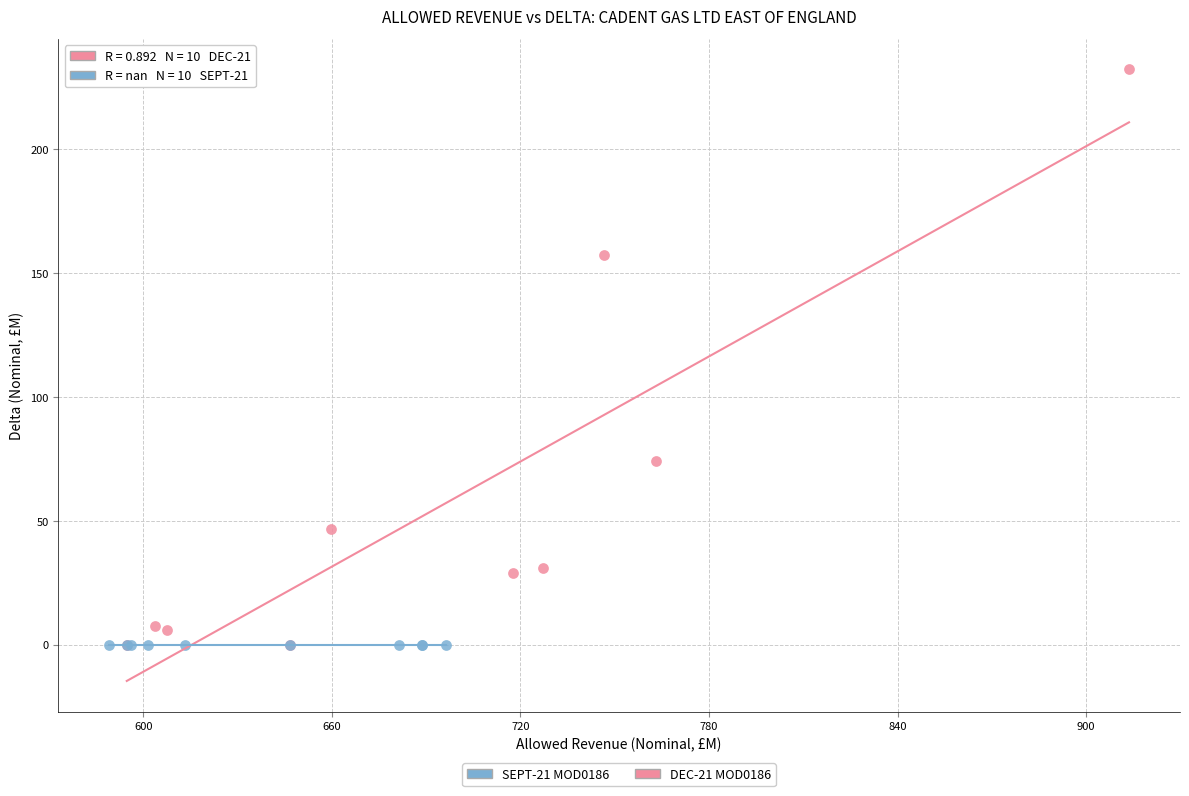

Which series reaches the maximum Y coordinate?

DEC-21 MOD0186